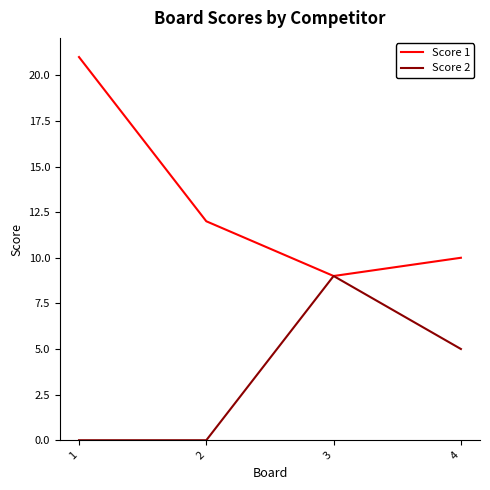

What is the approximate value of Score 1 at 3, to the nearest 10?

10